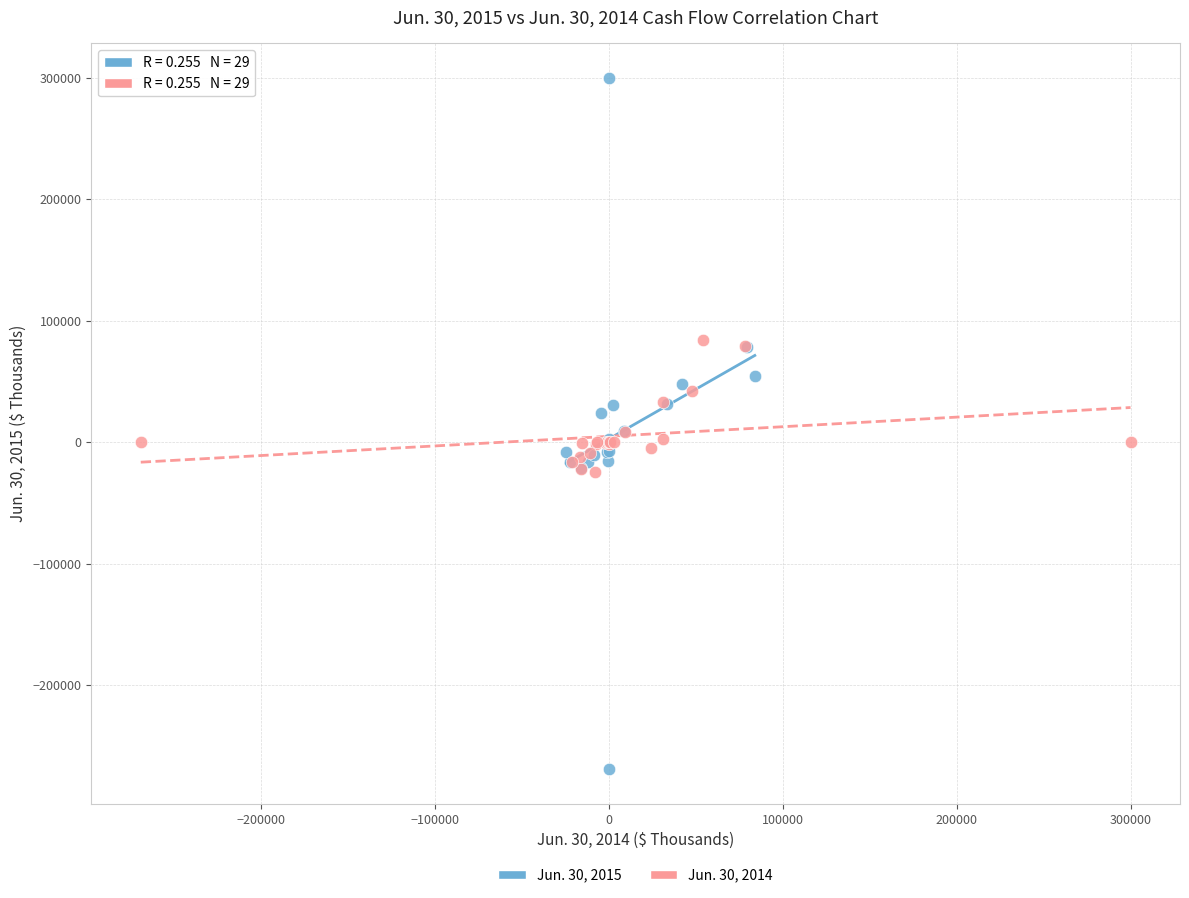

Which series reaches the maximum Y coordinate?

Jun. 30, 2015